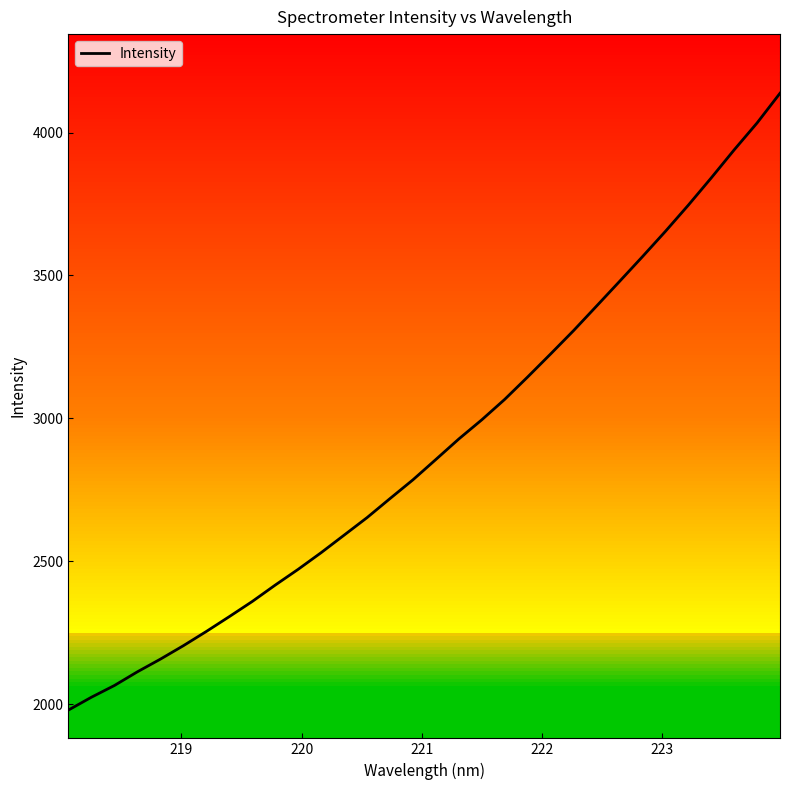

Count the number of data series in this chart.

1